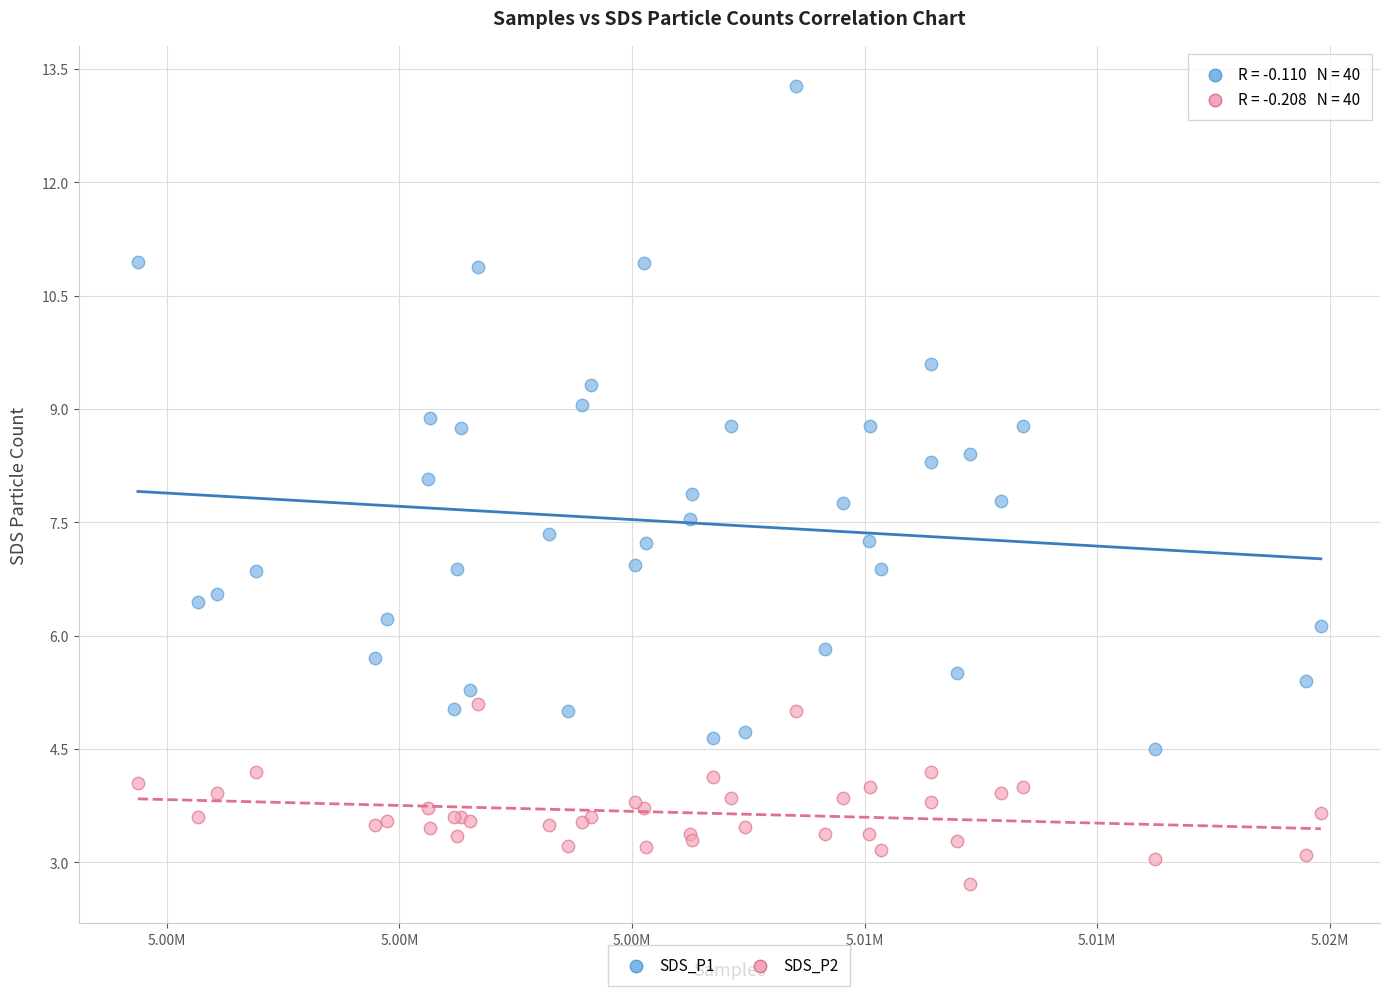

Which series has the widest spread of Y values?

SDS_P1